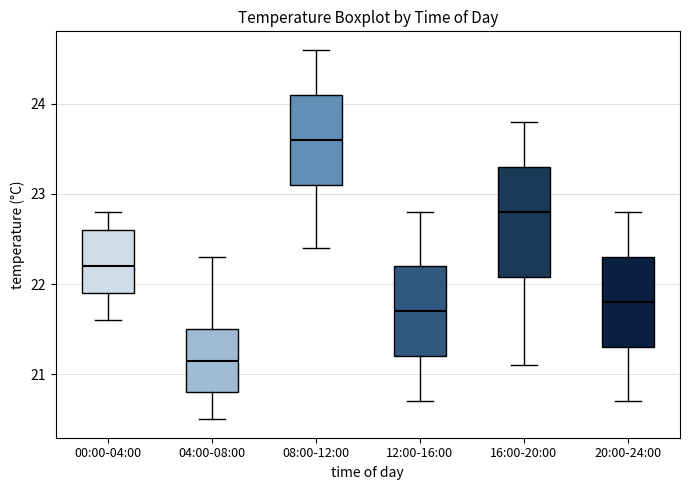

Which box is the tallest, from its lower edge to its upper edge?

16:00-20:00